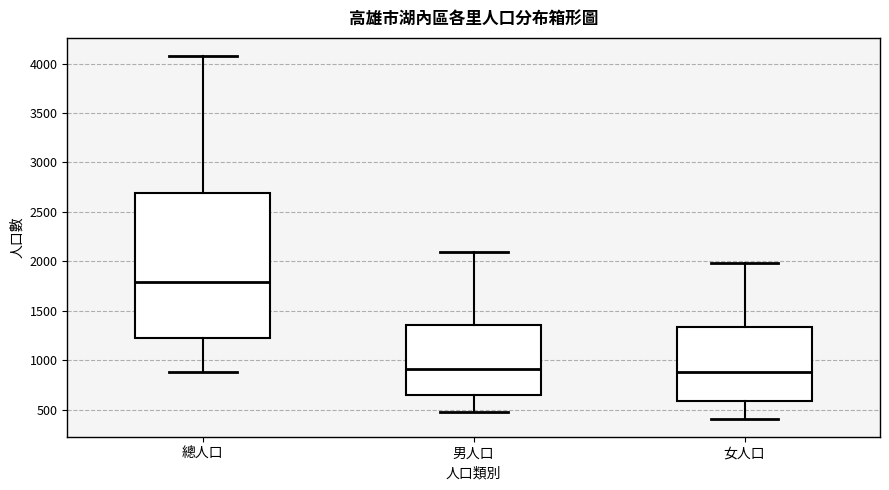

Where does the upper whisker of the box for 女人口 end on the y-axis? The values are not printed on the chart, so give them approximately, as read against the axis.

2000